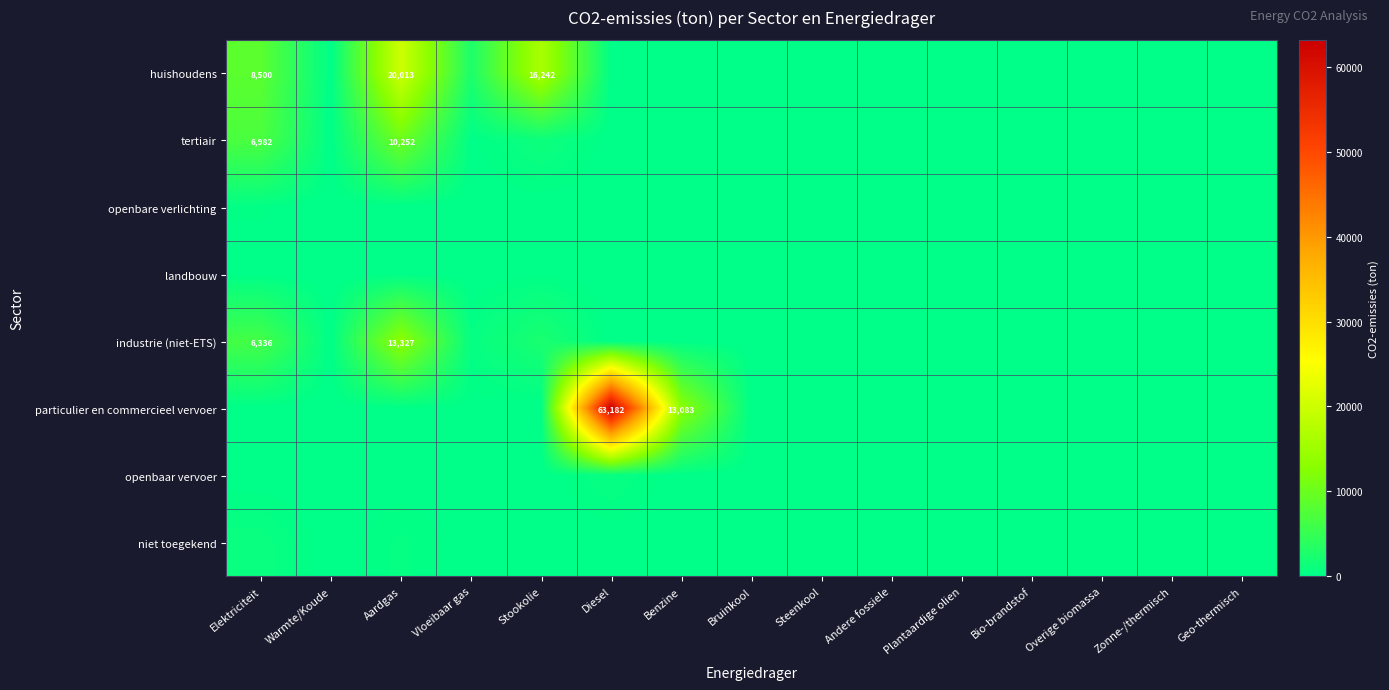

At how many categories does at least one series exceed 34472?

1